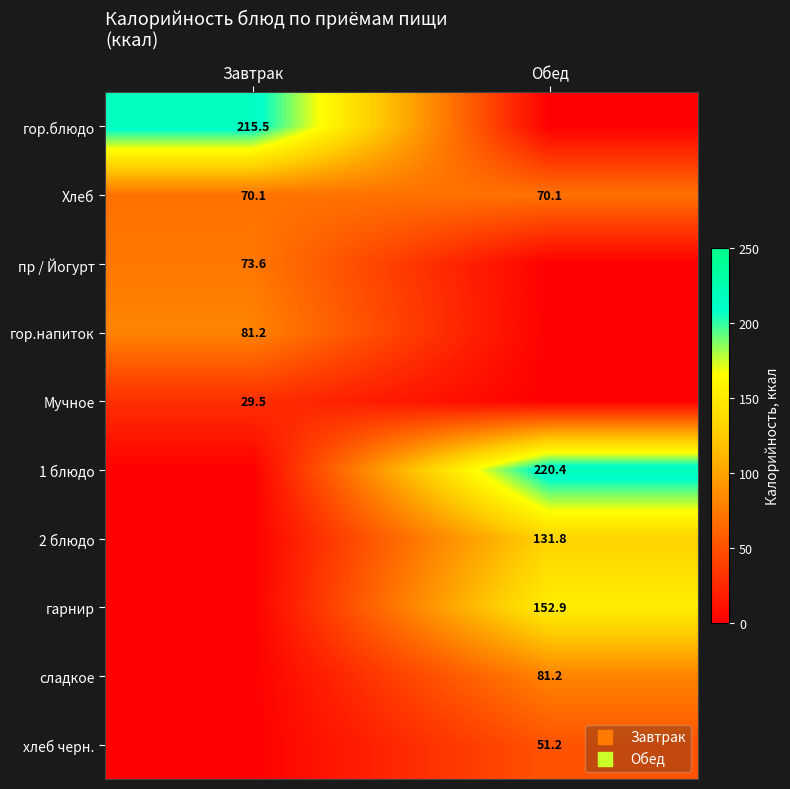

How many data points in 1 блюдо are above 220?

1